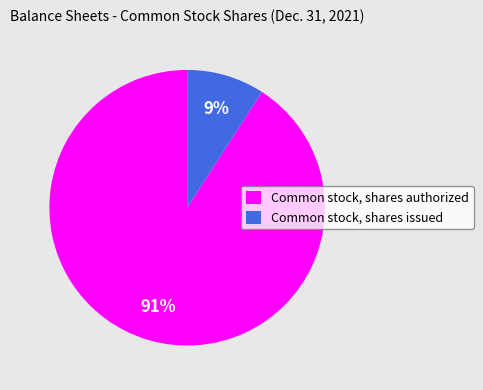

The Common stock, shares authorized slice represents 91% of the pie. True or false?

True